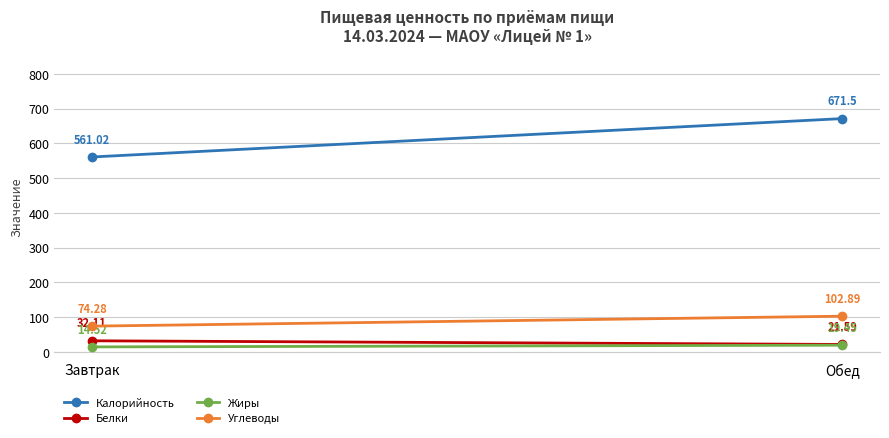

Is the value of Белки at Обед greater than the value of Калорийность at Завтрак?

No